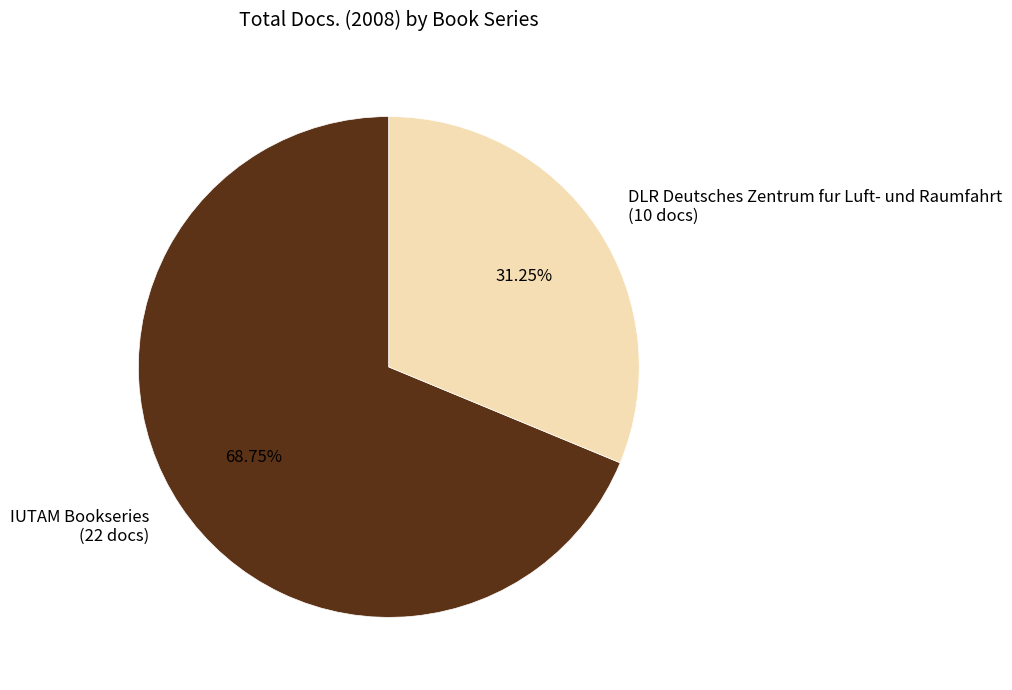

Approximately how many times larger is the value at DLR Deutsches Zentrum fur Luft- und Raumfahrt (10 docs) compared to IUTAM Bookseries (22 docs)?

0.5